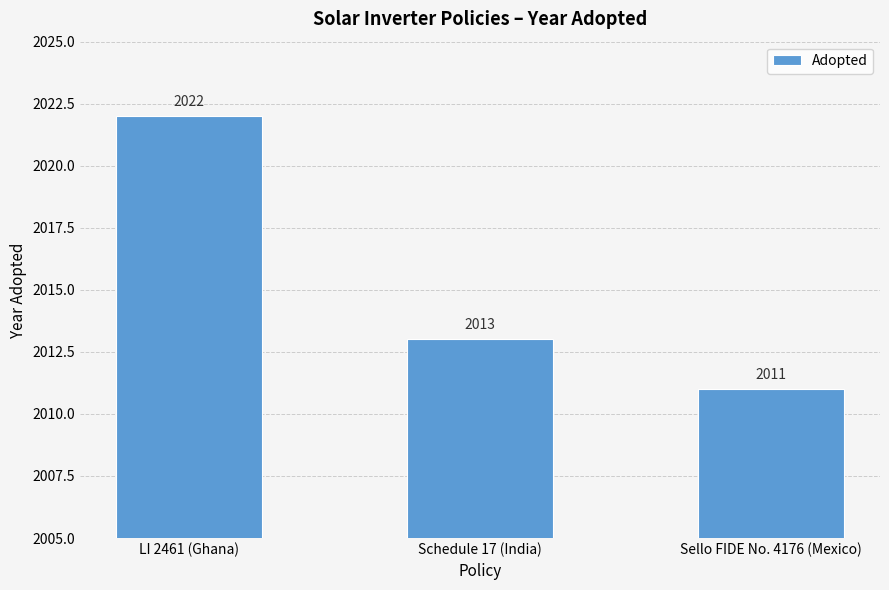

The value at Sello FIDE No. 4176 (Mexico) is 1250. True or false?

False